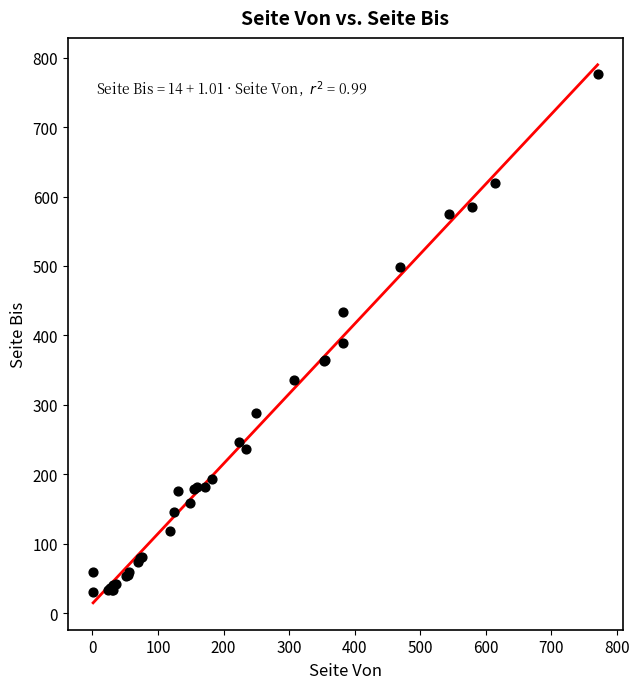

What Y value in the scatter plot is closest to 403?

389